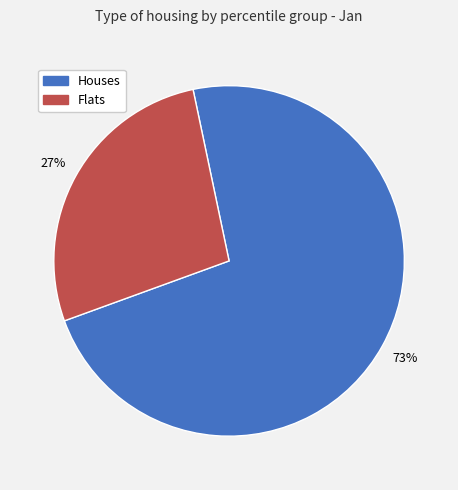

To the nearest percent, what is the combined percentage of Houses and Flats?

100%